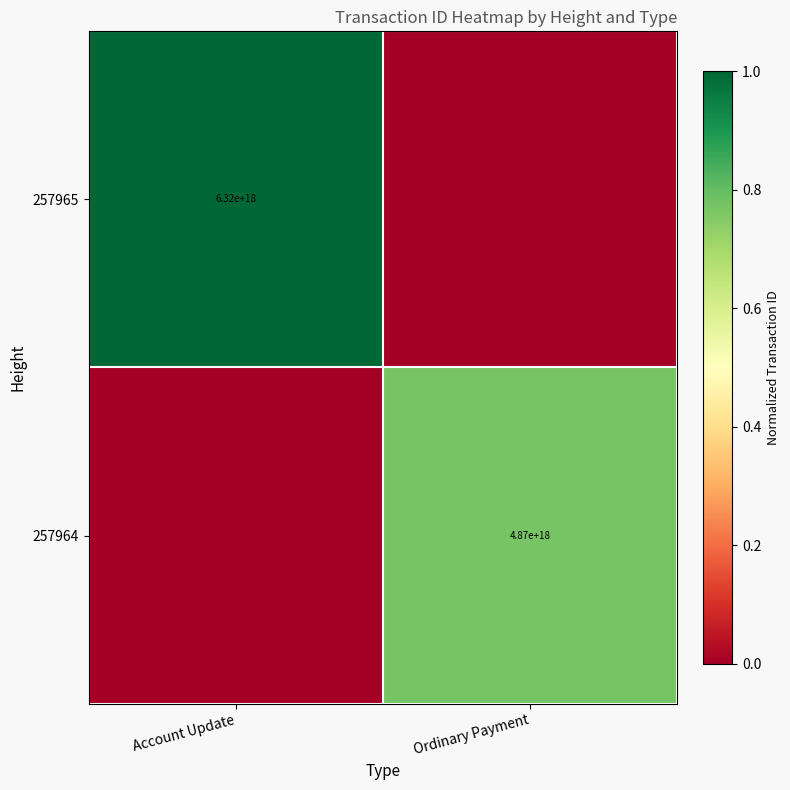

The value of 257964 at Ordinary Payment is 8116696151366243328. True or false?

False